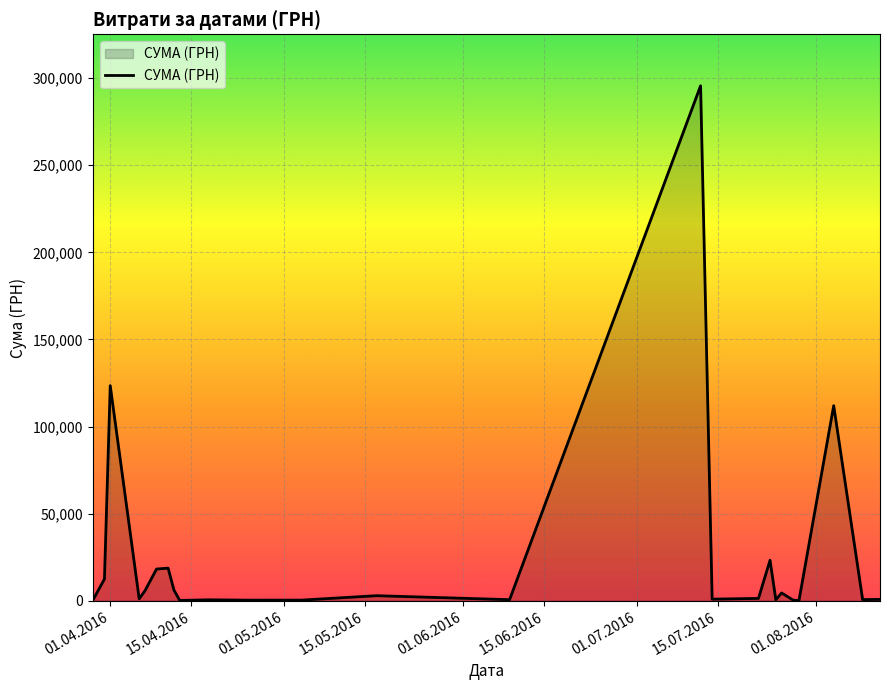

Does the chart display data point markers on the line(s)?

No